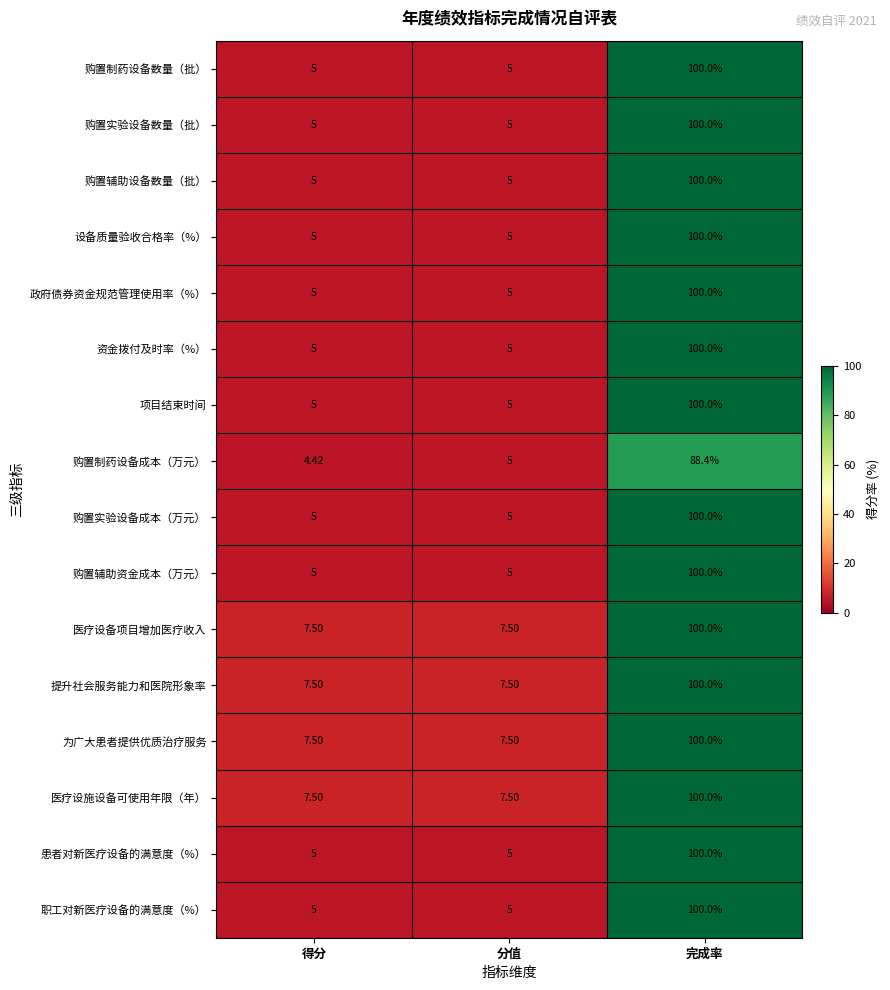

Which category has the highest value across all series?

完成率